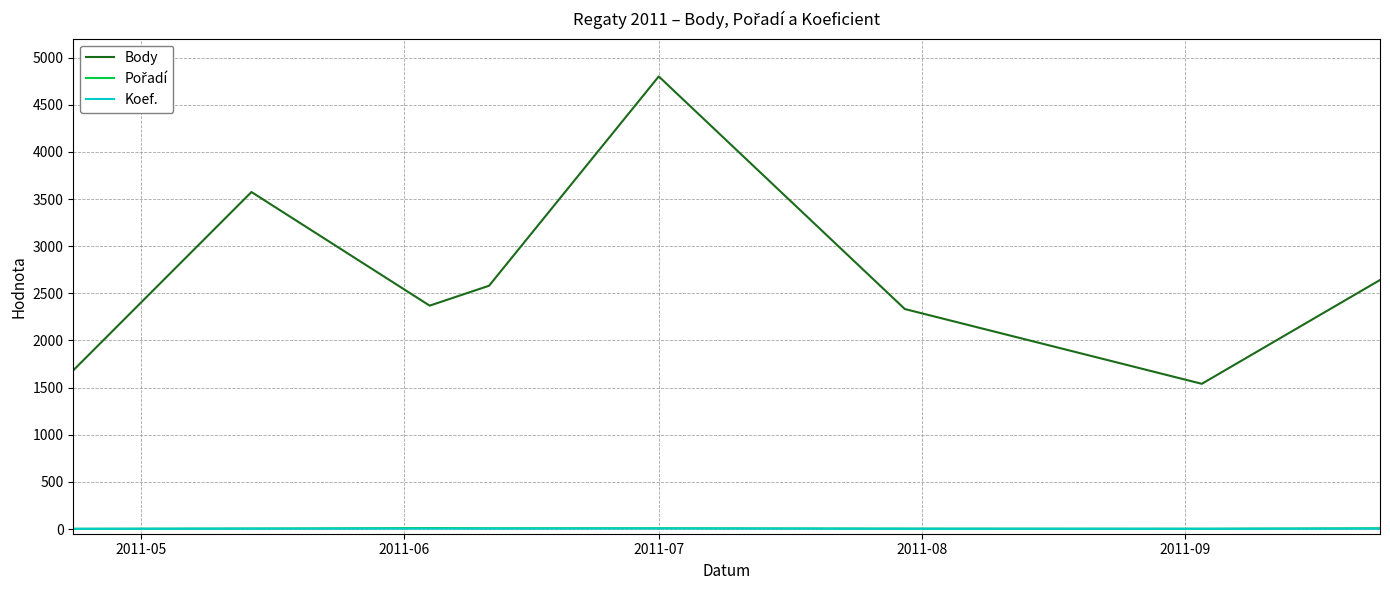

What is the greatest value displayed?

4800